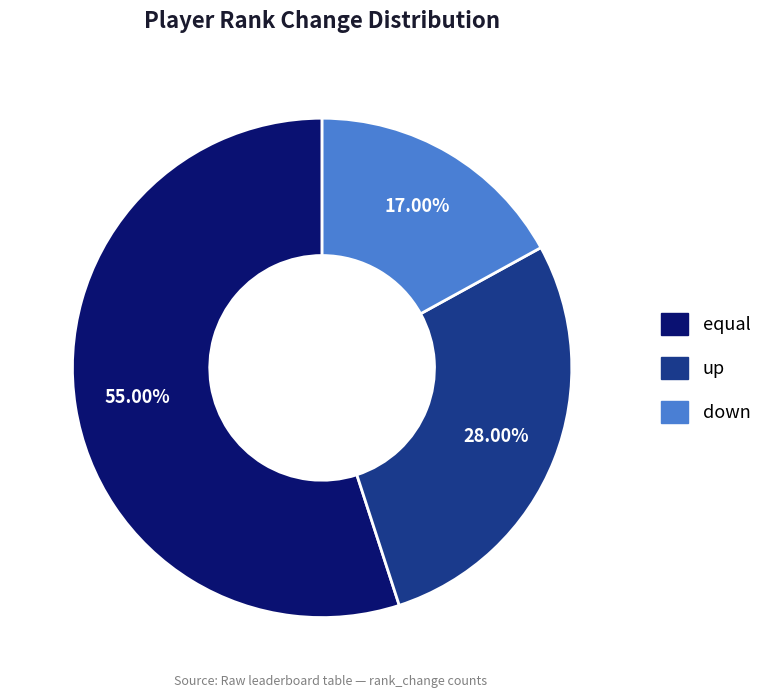

How many segments does this pie chart have?

3